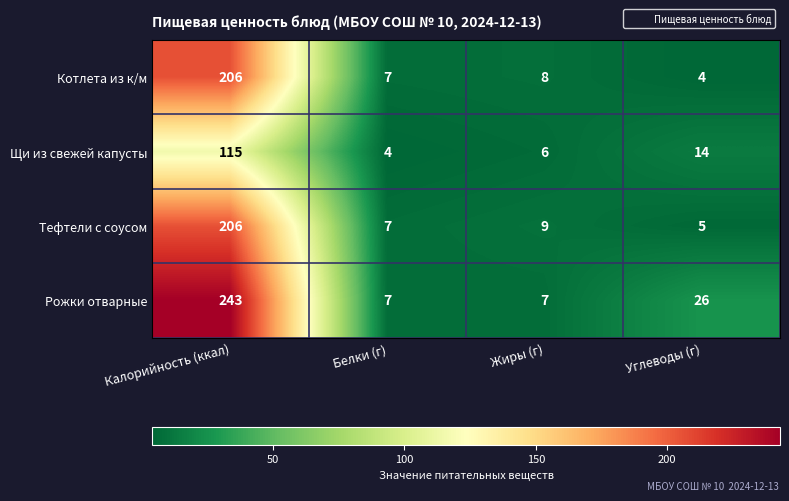

Count the number of categories in the chart.

4